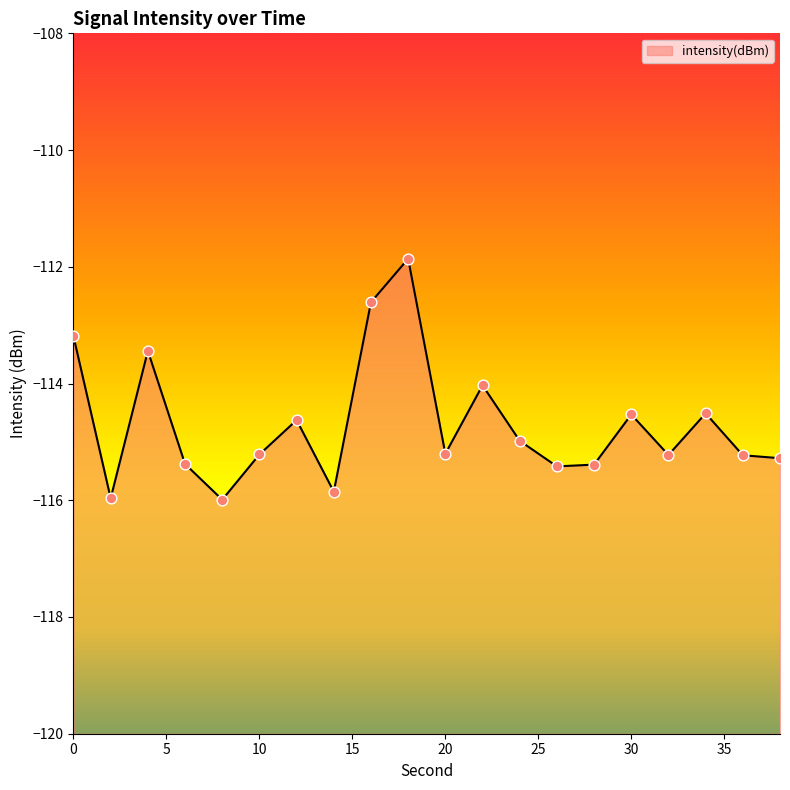

Which has a higher value, 10 or 22?

22